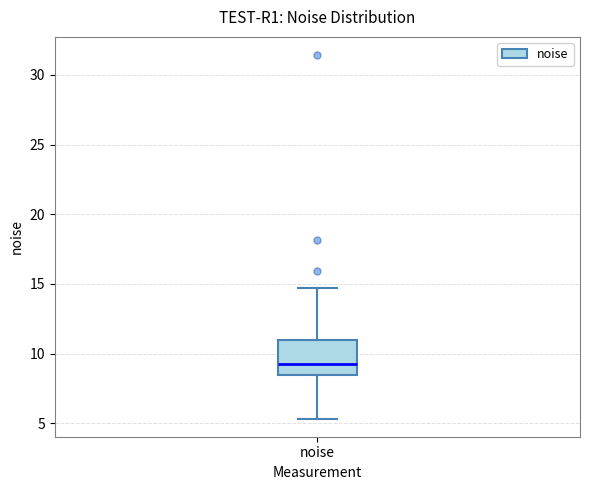

Where does the lower whisker of the box for noise end on the y-axis? The values are not printed on the chart, so give them approximately, as read against the axis.

5.5